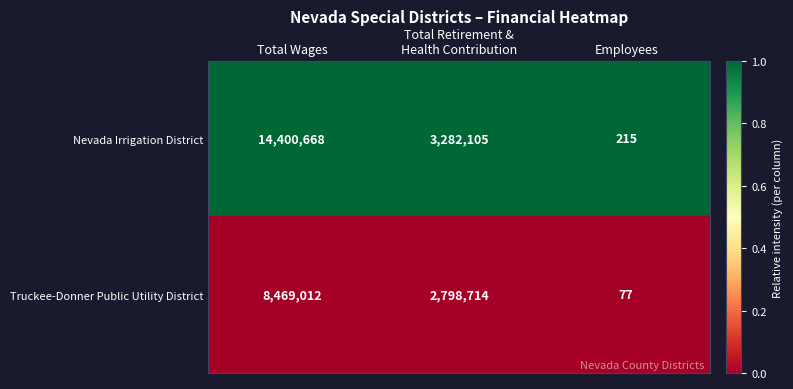

Rank the series by their average value, from highest to lowest.

Nevada Irrigation District, Truckee-Donner Public Utility District